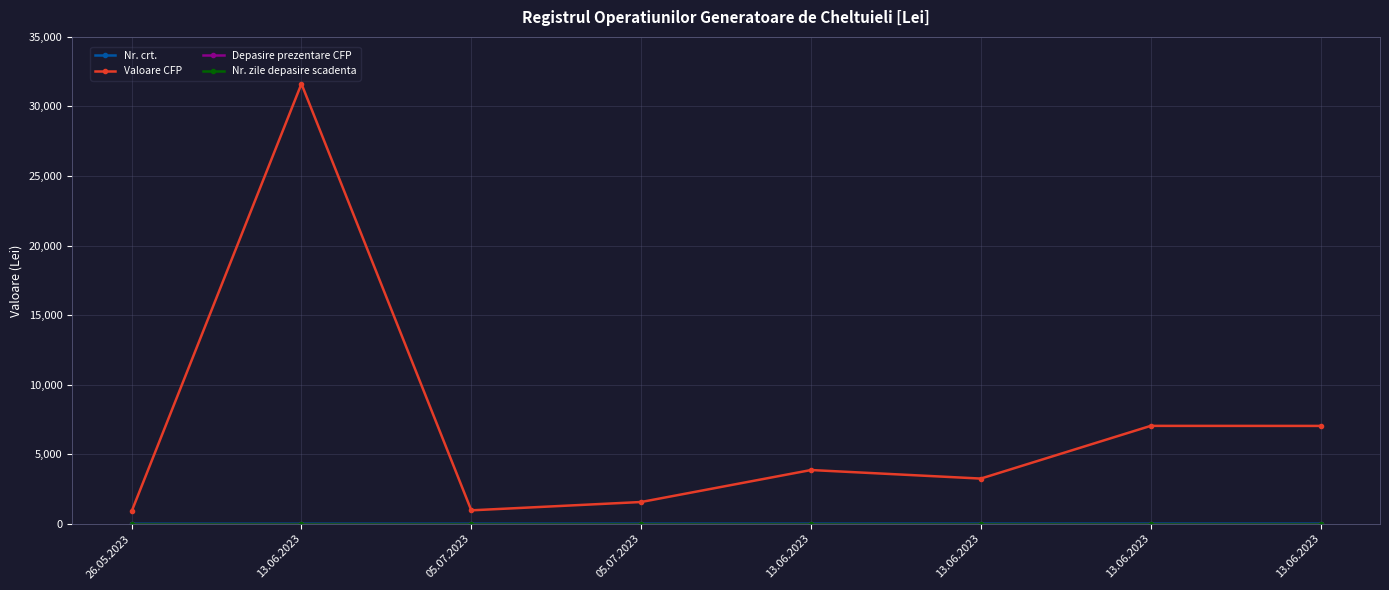

True or false: Nr. crt. and Depasire prezentare CFP intersect in this chart.

False